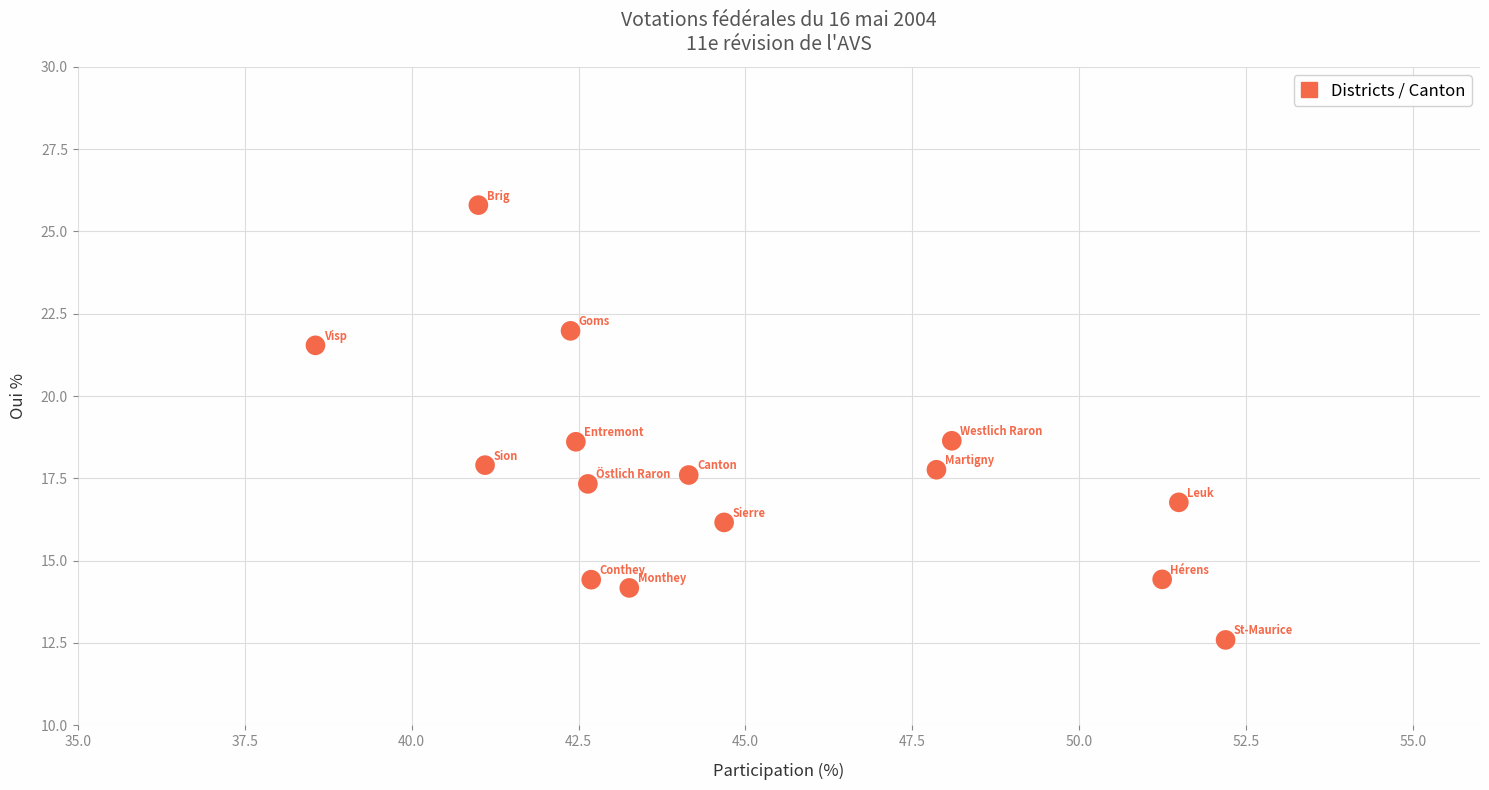

What is the range of X values (max minus min)?

13.6